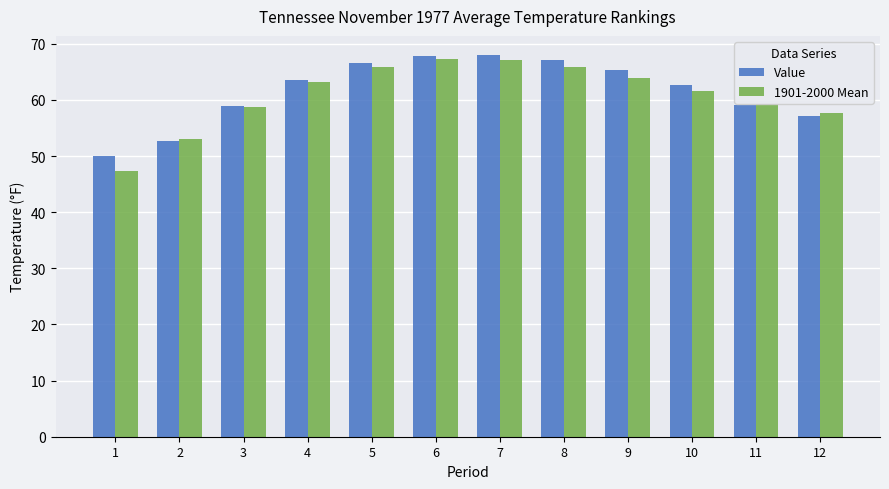

What is the minimum value for Value?

50.0